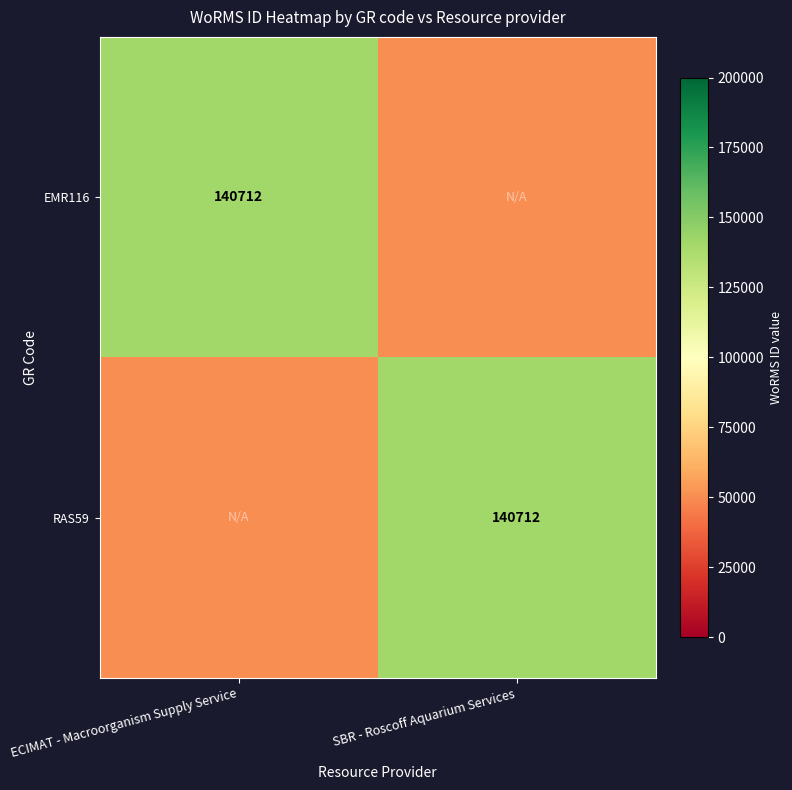

The EMR116 series shows 90811 at ECIMAT - Macroorganism Supply Service. True or false?

False